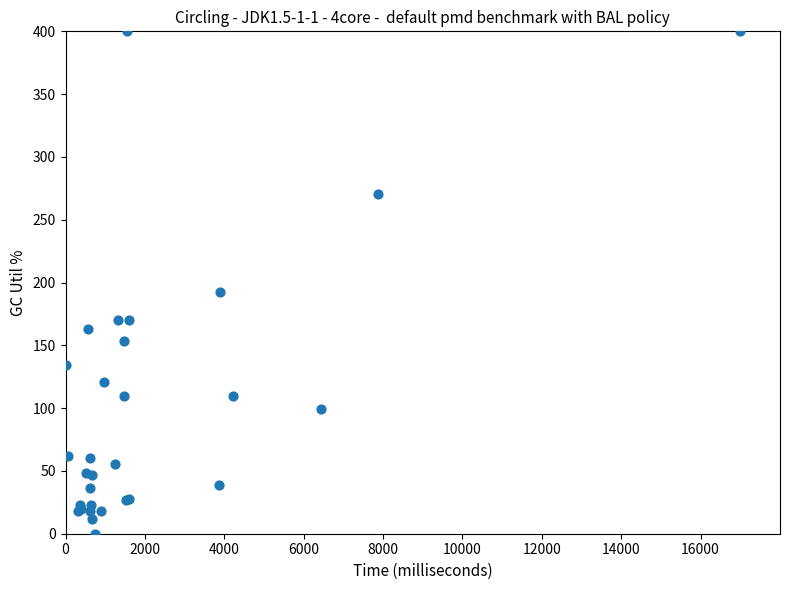

What Y value in the scatter plot is closest to 200?

192.4